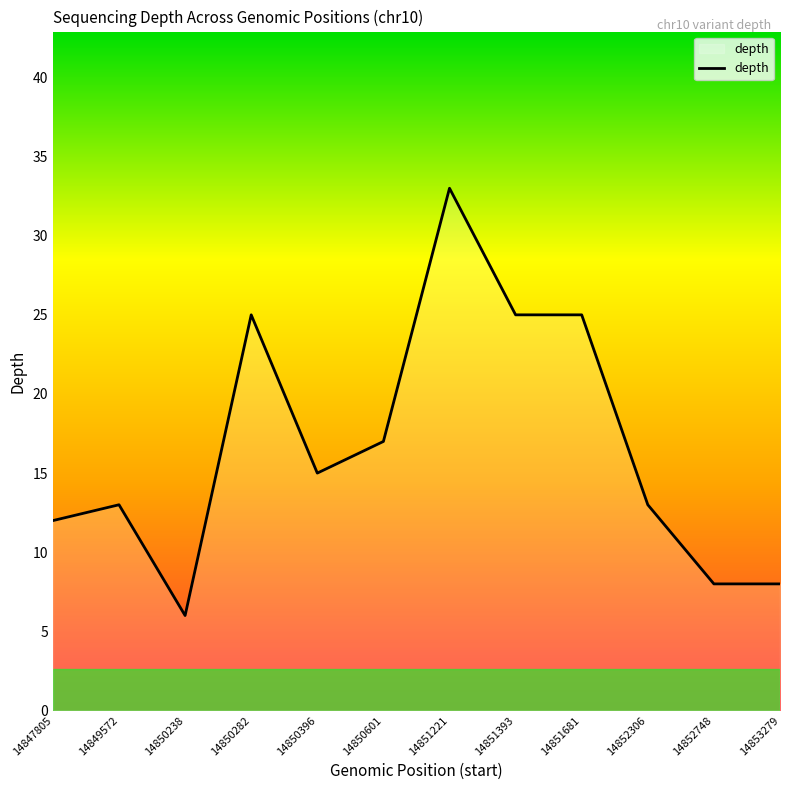

Reading left to right, what are all the values shown in this chart?

14847805=12	14849572=13	14850238=6	14850282=25	14850396=15	14850601=17	14851221=33	14851393=25	14851681=25	14852306=13	14852748=8	14853279=8